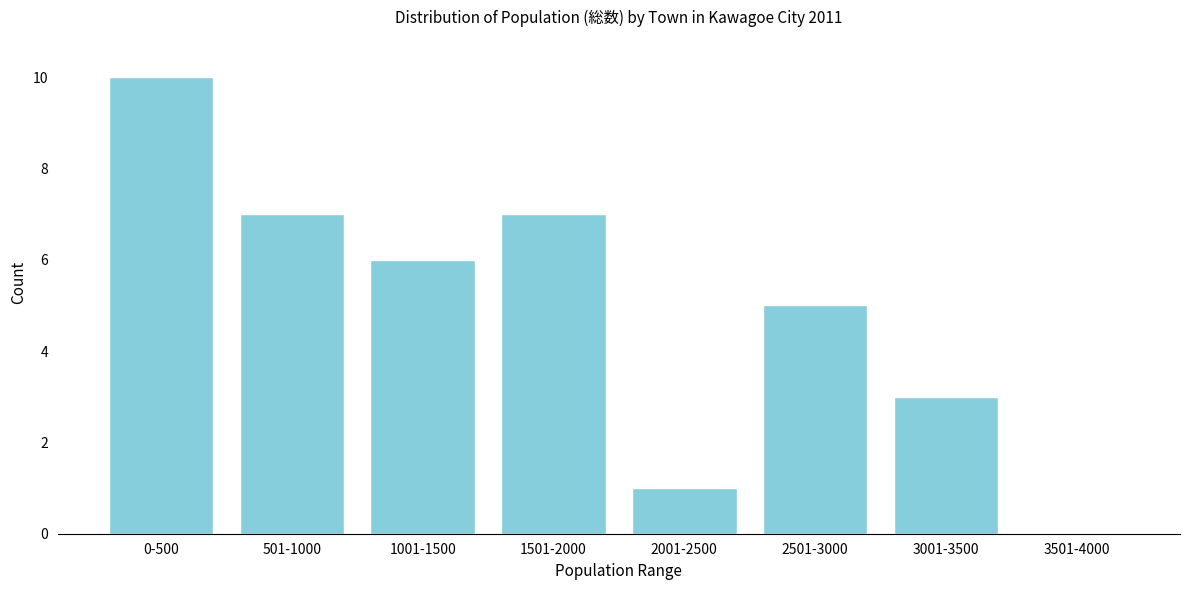

Reading left to right, transcribe all the data shown in this chart.

0-500=10	501-1000=7	1001-1500=6	1501-2000=7	2001-2500=1	2501-3000=5	3001-3500=3	3501-4000=0